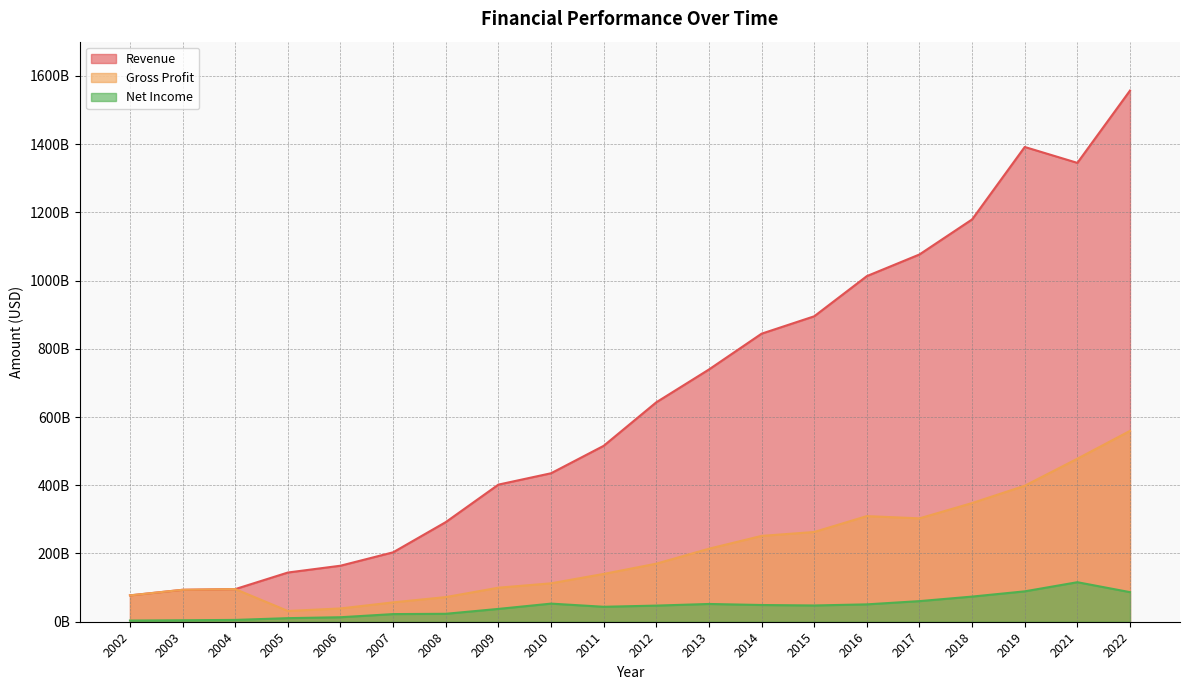

Rank the series by their average value, from lowest to highest.

Net Income, Gross Profit, Revenue